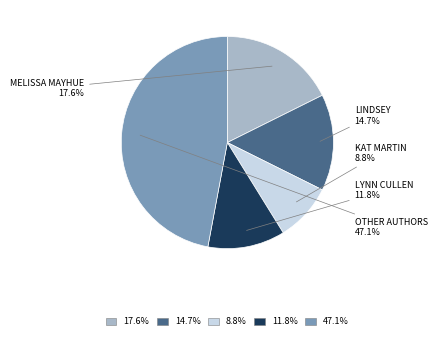

Combined, what portion of the pie is 11.8% and 14.7%?

26.5%